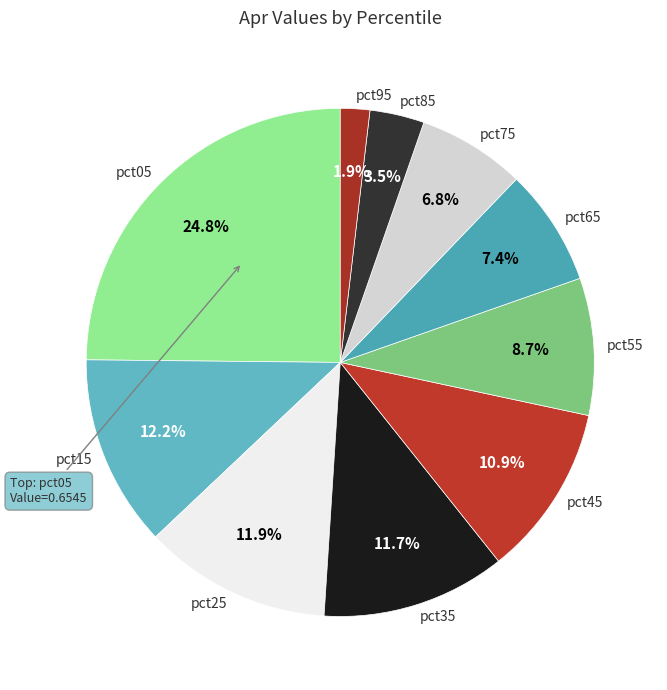

Count the number of slices in the pie.

10